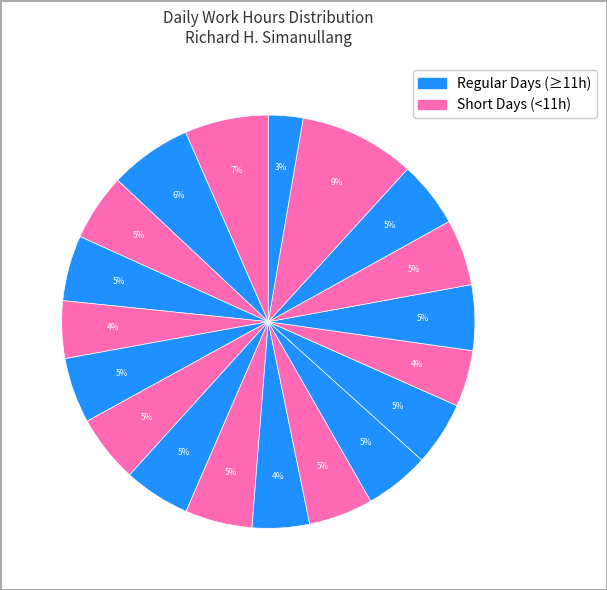

What is the smallest slice in the pie chart?

21-Sat